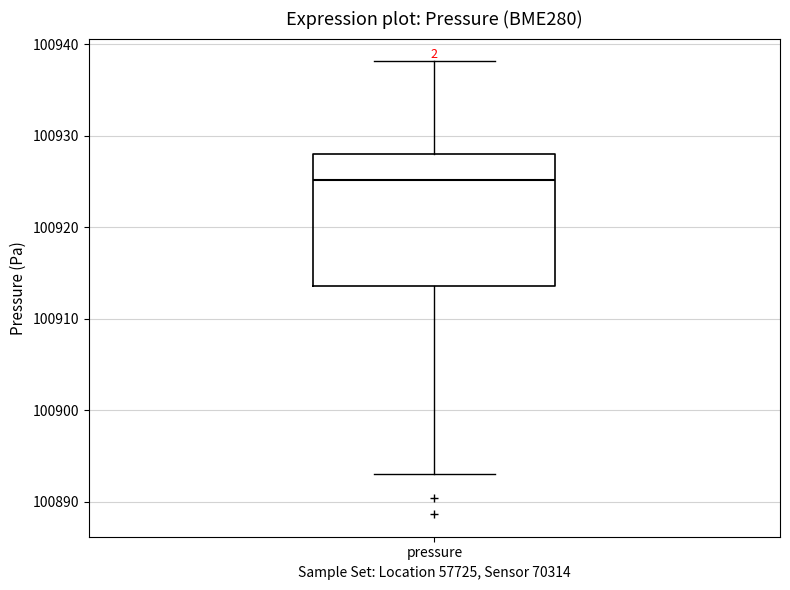

Transcribe this box plot: give where the median line is, the range the box spans, and where the two whiskers end, as read against the y-axis. The values are not printed on the chart, so give them approximately, as read against the axis.

median 100925, box 100914 to 100928, whiskers 100893 to 100938